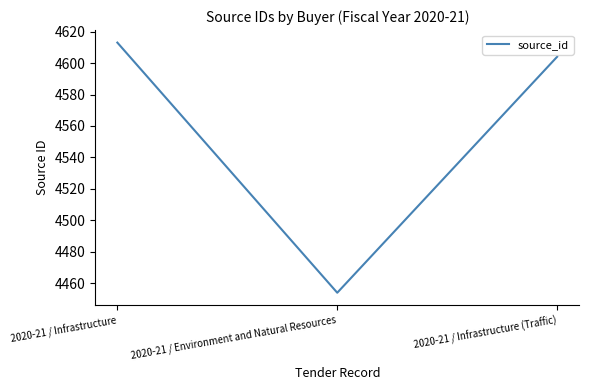

Which has a higher value, 2020-21 / Environment and Natural Resources or 2020-21 / Infrastructure?

2020-21 / Infrastructure